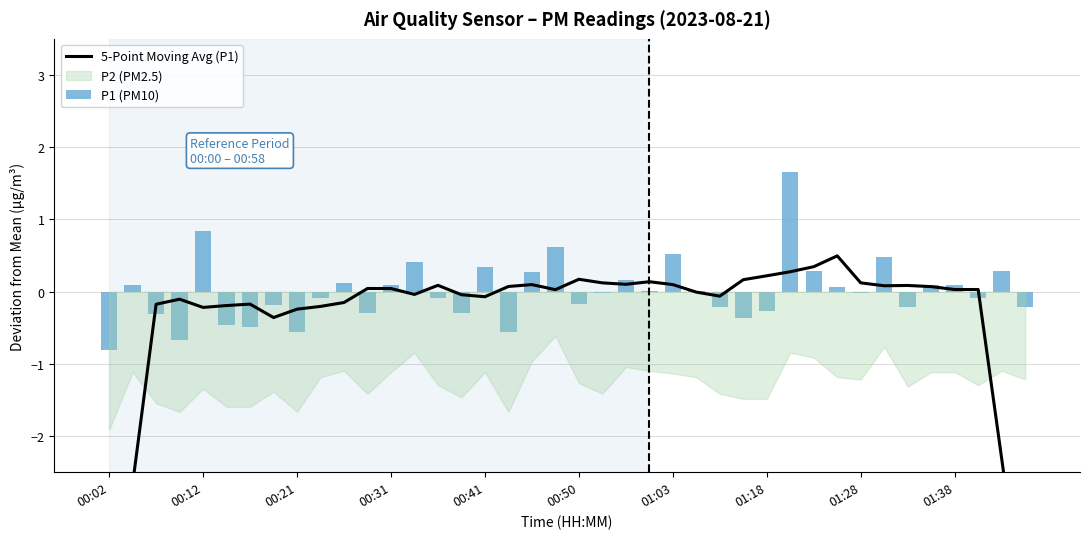

Does the chart contain stacked bars?

No